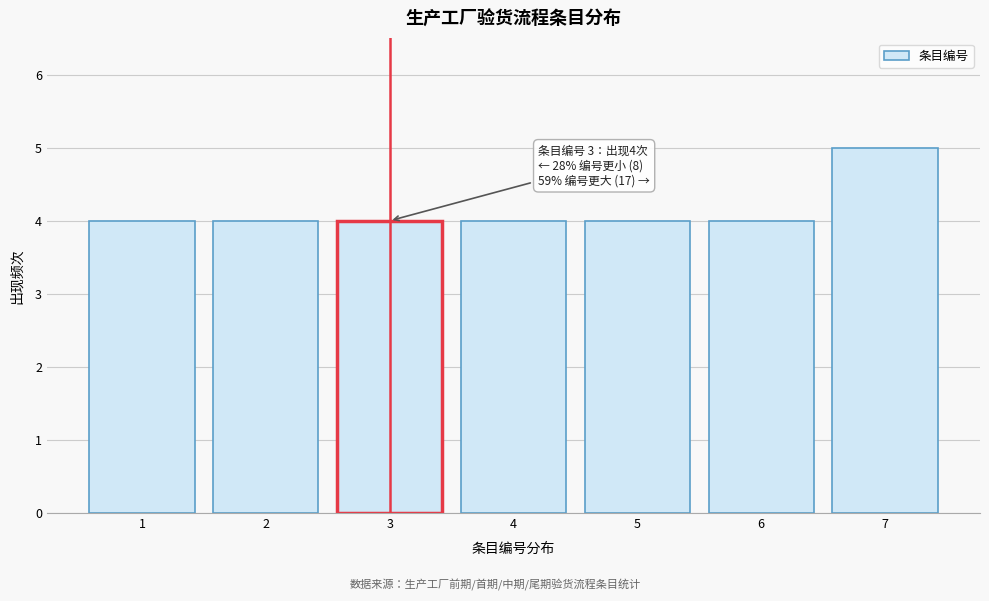

Reading left to right, extract all data points from this chart.

4	4	4	4	4	4	5